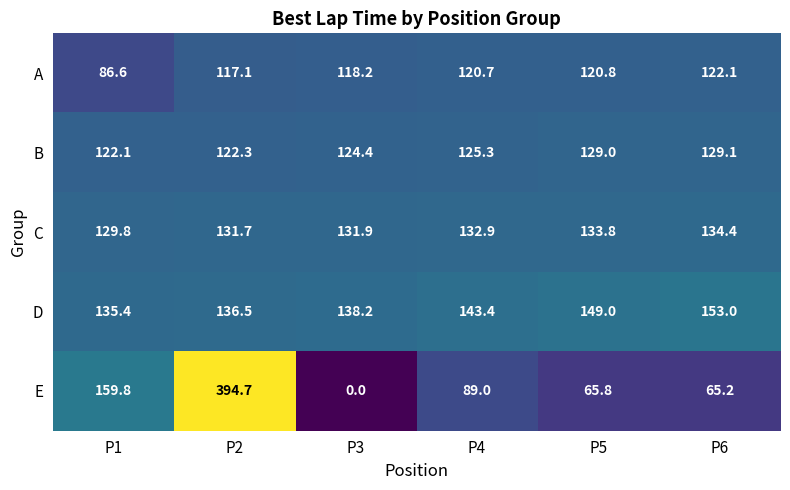

What is the spread (max minus min) of values at P1?

73.2